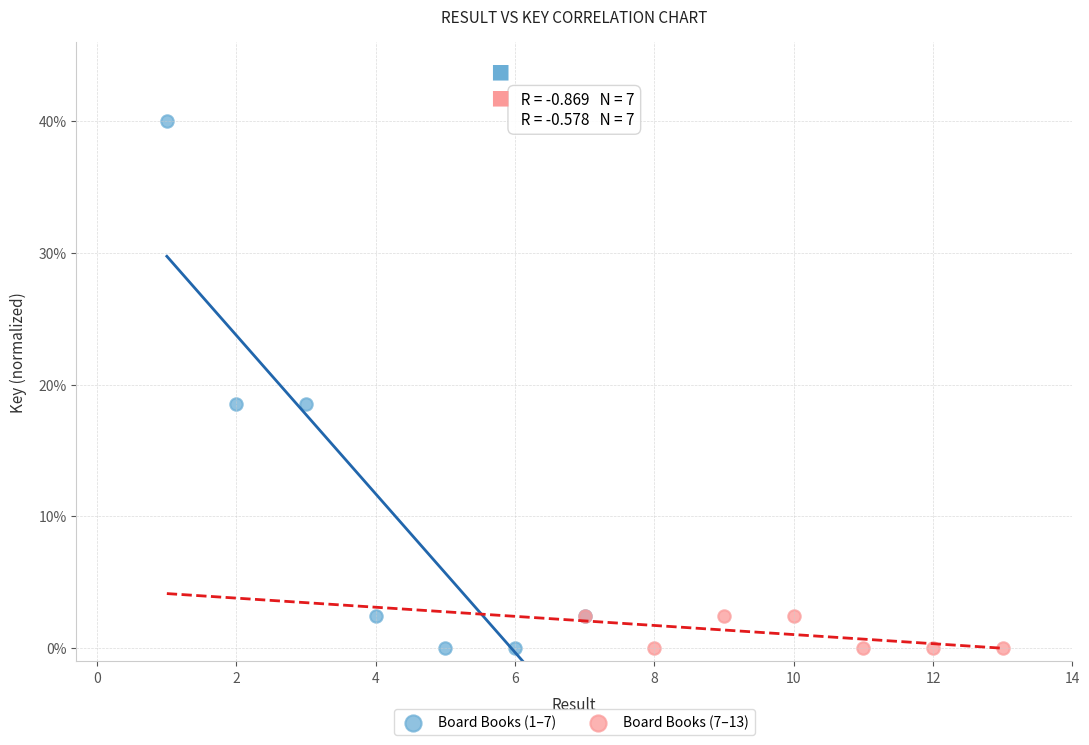

What are all the series names shown in the legend?

Board Books (1–7), Board Books (7–13)